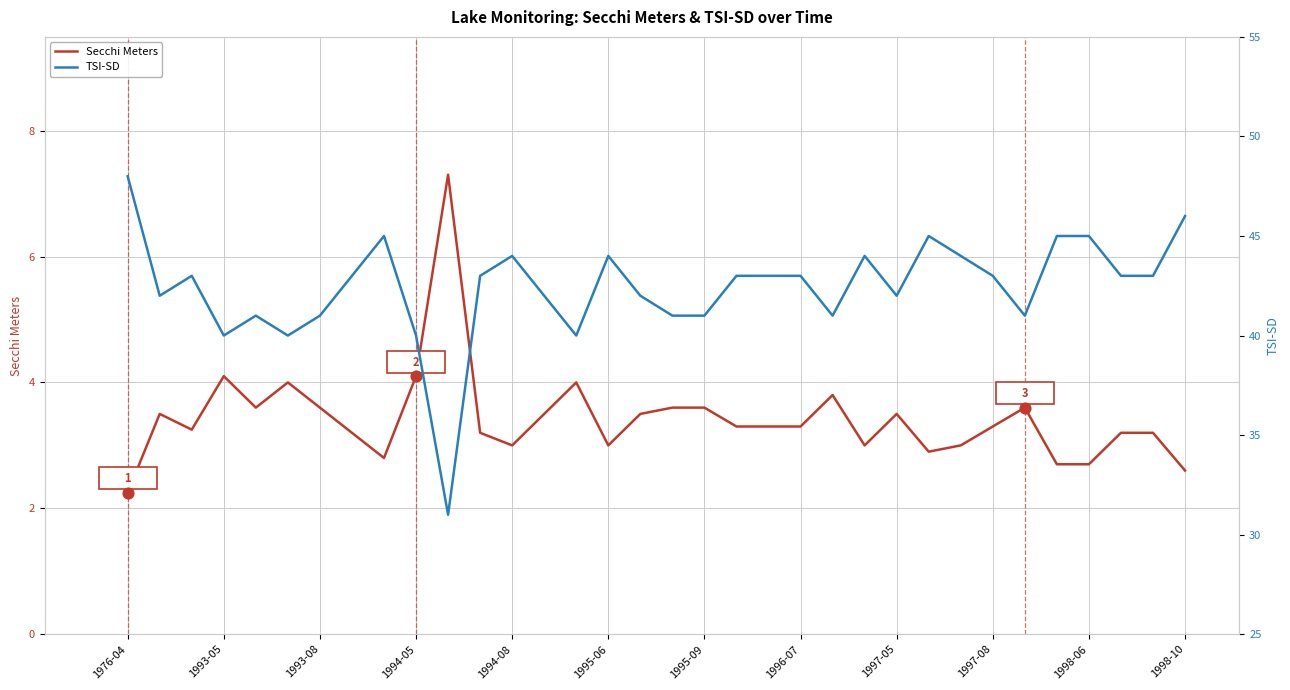

Is the value of Secchi Meters at 22 greater than the value of TSI-SD at 24?

No